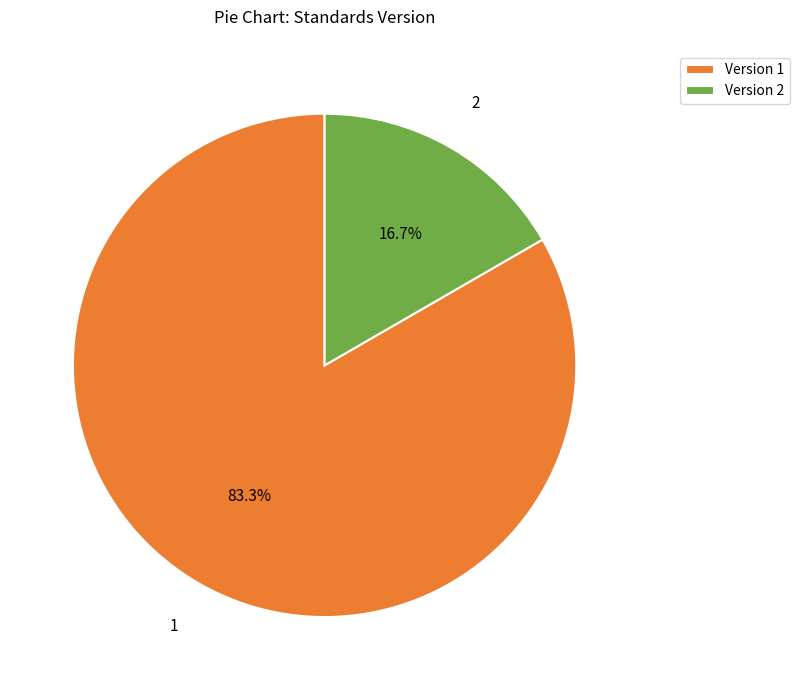

Rank the categories by value from highest to lowest.

Version 1, Version 2